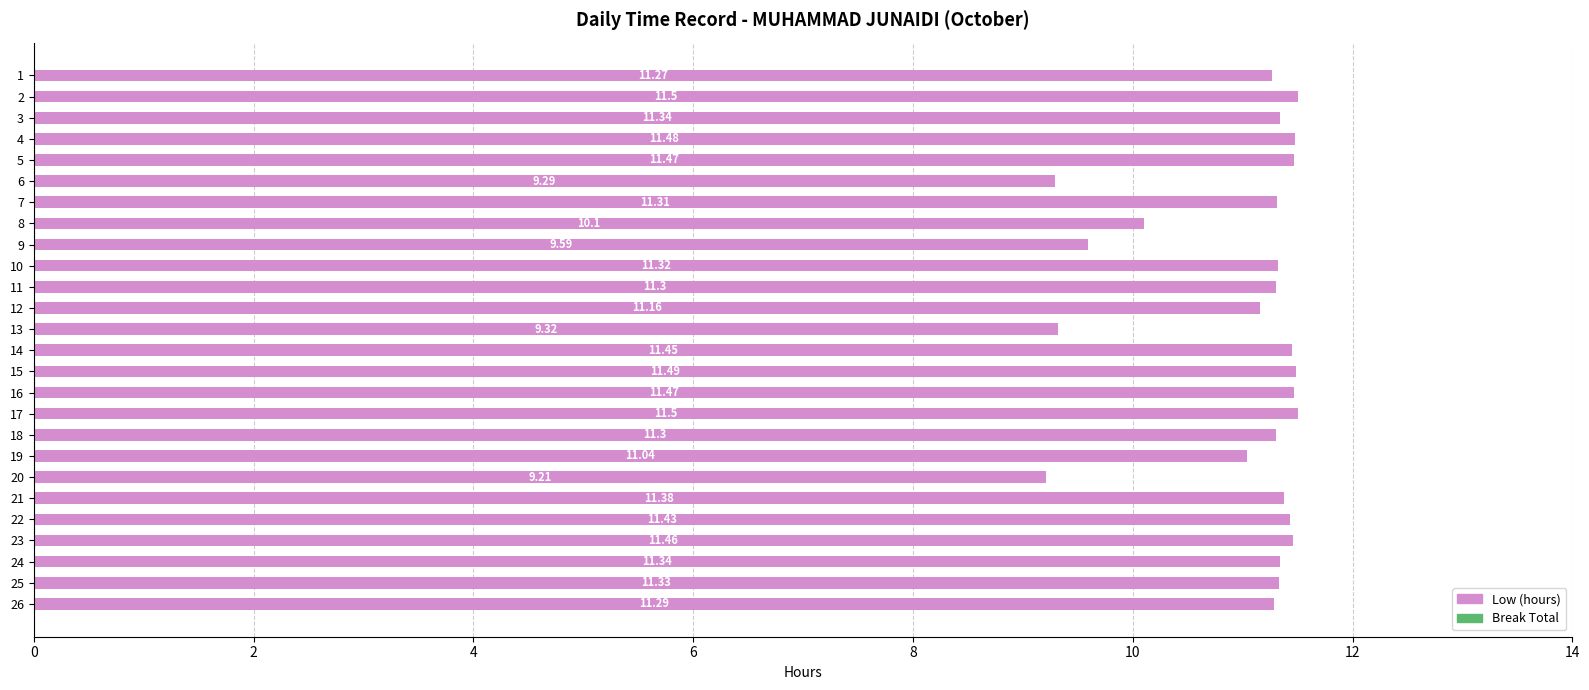

How many bars are there in total?

26